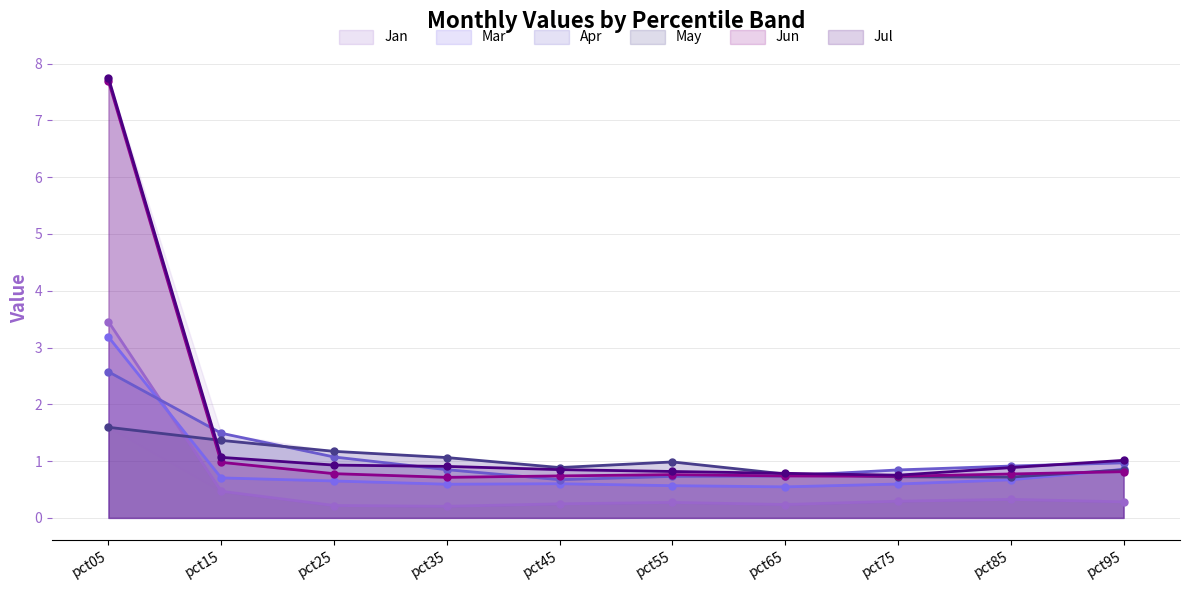

Which category has the lowest value in the Jan series?

pct35